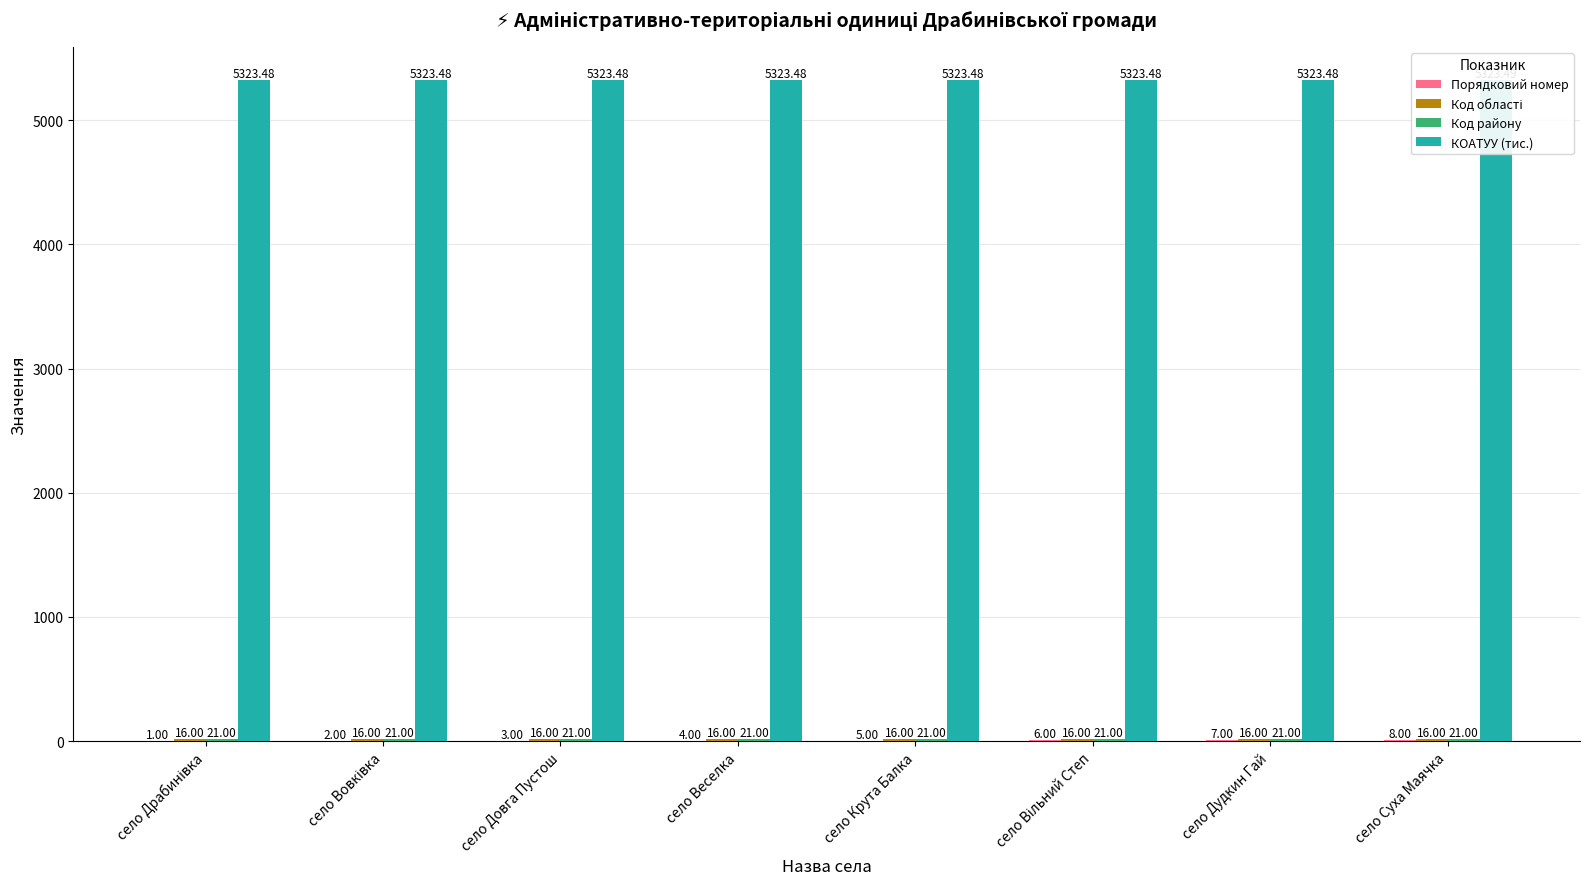

What is the label of the 7th bar from the left?

село Дудкин Гай